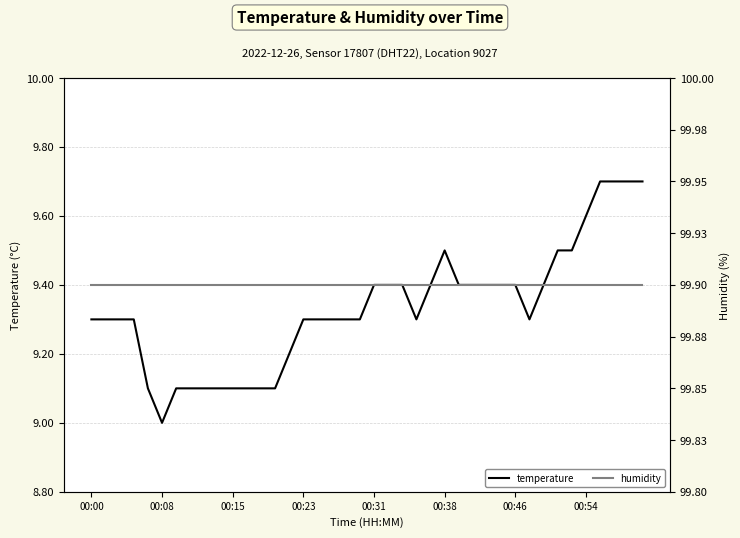

Which series has the largest total across all categories?

humidity